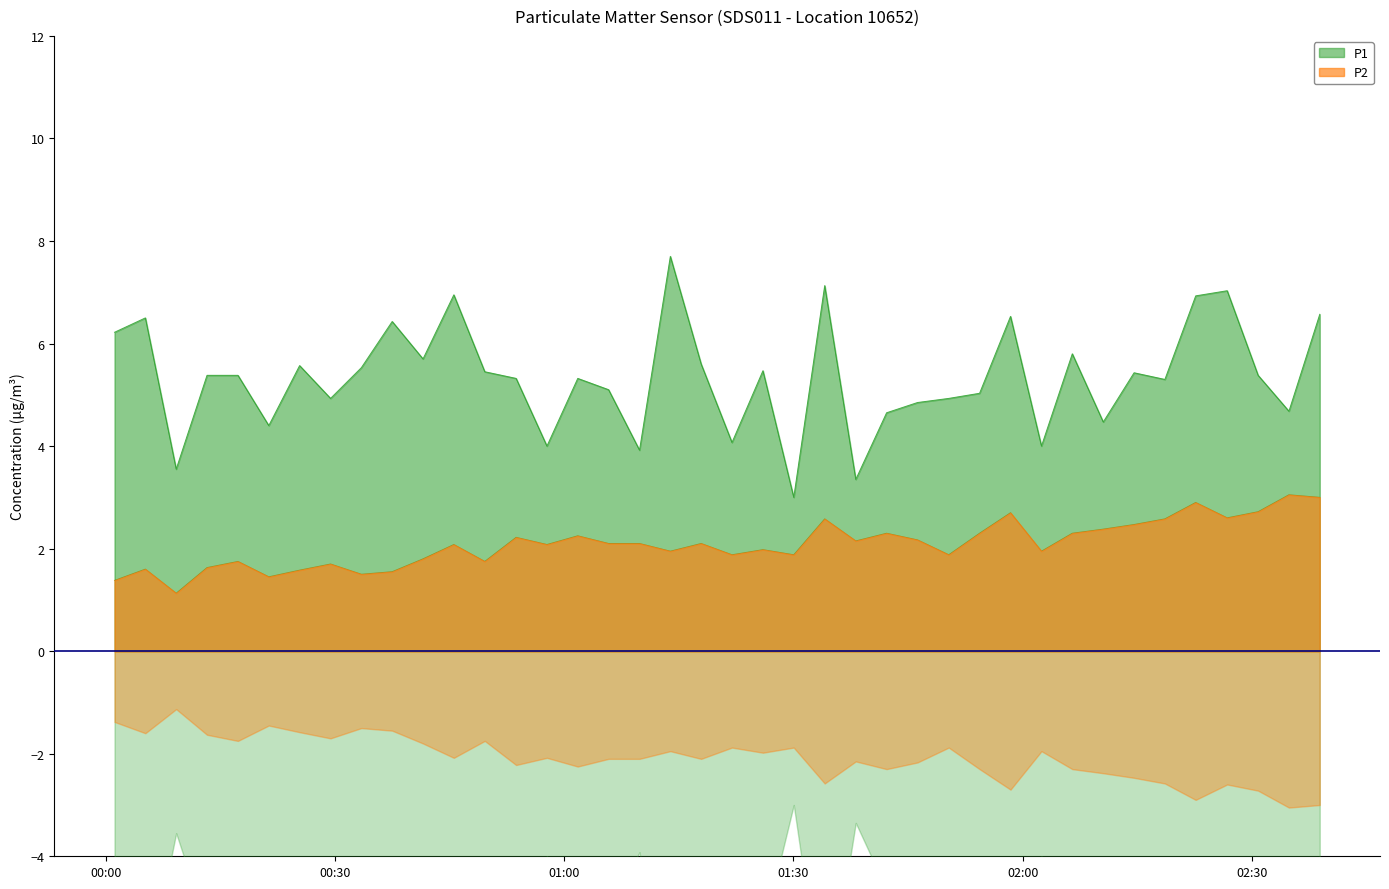

List the labels in order of P2 value, smallest first.

2024-01-16T00:09:13, 2024-01-16T00:01:09, 2024-01-16T00:21:20, 2024-01-16T00:33:27, 2024-01-16T00:37:29, 2024-01-16T00:25:22, 2024-01-16T00:05:11, 2024-01-16T00:13:15, 2024-01-16T00:29:25, 2024-01-16T00:17:18, 2024-01-16T00:49:36, 2024-01-16T00:41:31, 2024-01-16T01:21:57, 2024-01-16T01:30:02, 2024-01-16T01:50:19, 2024-01-16T01:13:53, 2024-01-16T02:02:27, 2024-01-16T01:26:00, 2024-01-16T00:45:33, 2024-01-16T00:57:44, 2024-01-16T01:05:48, 2024-01-16T01:09:51, 2024-01-16T01:17:55, 2024-01-16T01:38:09, 2024-01-16T01:46:14, 2024-01-16T00:53:42, 2024-01-16T01:01:46, 2024-01-16T01:42:11, 2024-01-16T01:54:21, 2024-01-16T02:06:29, 2024-01-16T02:10:32, 2024-01-16T02:14:34, 2024-01-16T01:34:05, 2024-01-16T02:18:36, 2024-01-16T02:26:45, 2024-01-16T01:58:24, 2024-01-16T02:30:48, 2024-01-16T02:22:38, 2024-01-16T02:38:52, 2024-01-16T02:34:50